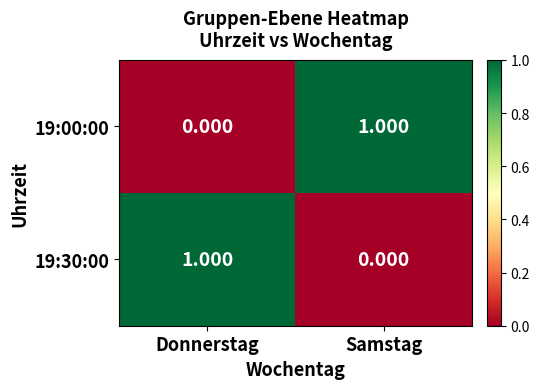

At which label is 19:30:00 closest to 0?

Samstag